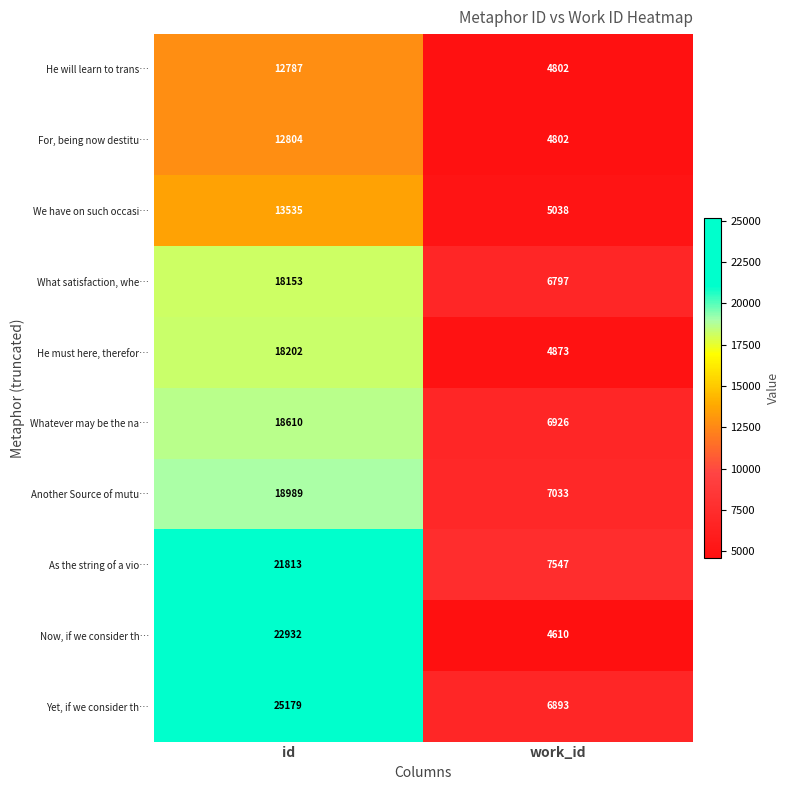

At which category does the chart reach its minimum across all series?

work_id